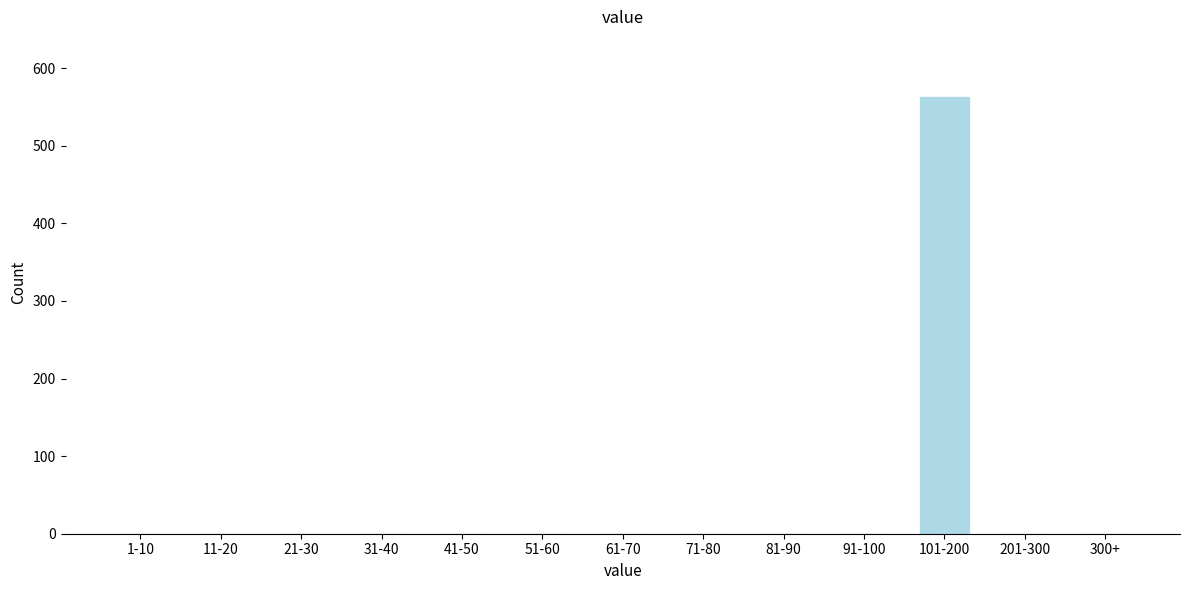

Reading left to right, list all the values displayed in this chart.

1-10=0	11-20=0	21-30=0	31-40=0	41-50=0	51-60=0	61-70=0	71-80=0	81-90=0	91-100=0	101-200=563	201-300=0	300+=0